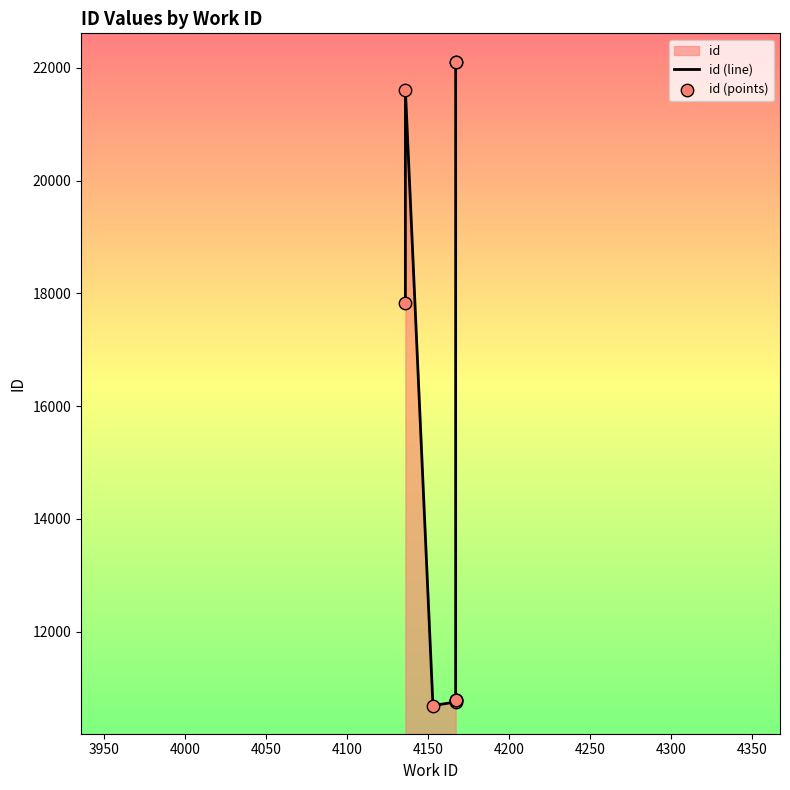

Which series has the largest Y range (max minus min)?

id (line)